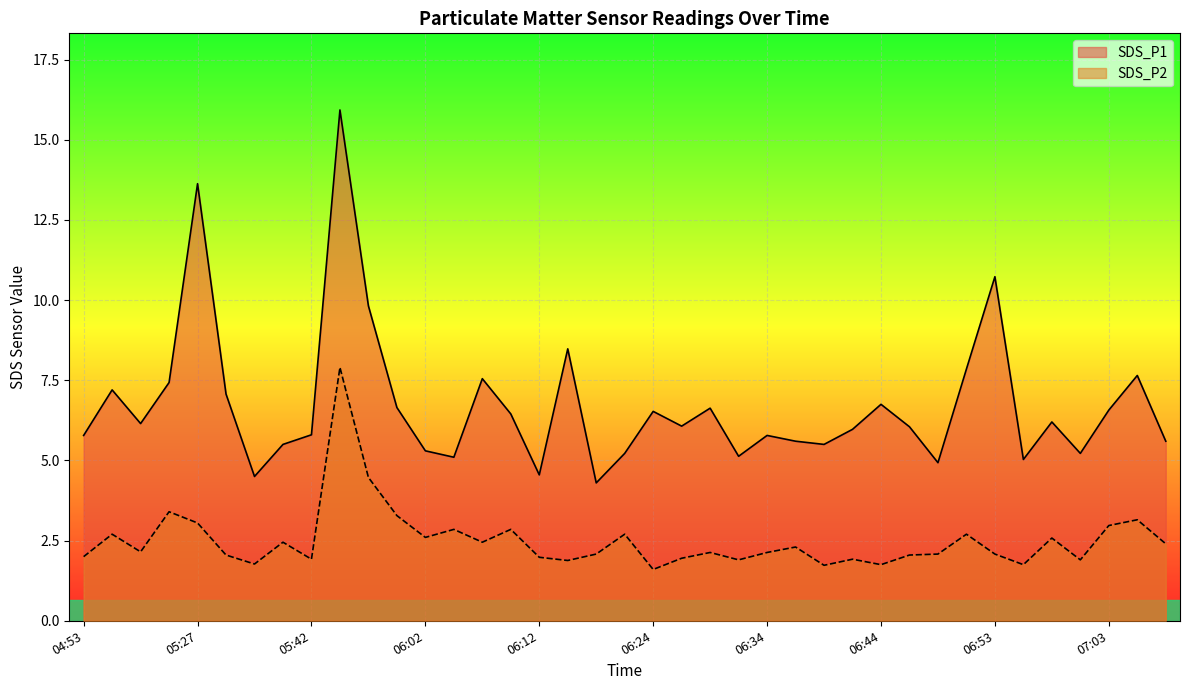

What is the spread (max minus min) of values at 06:07?

5.1